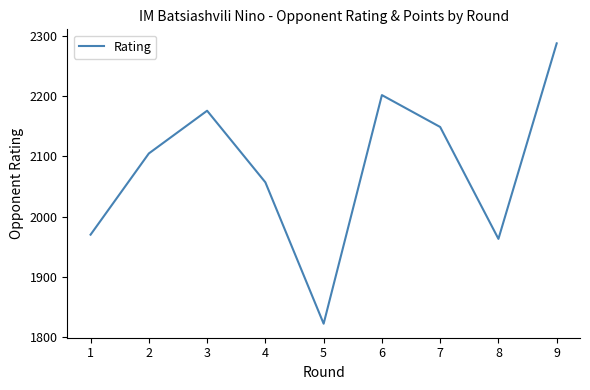

Reading right to left, what are all the values shown in this chart?

2288	1963	2149	2202	1822	2057	2176	2105	1970